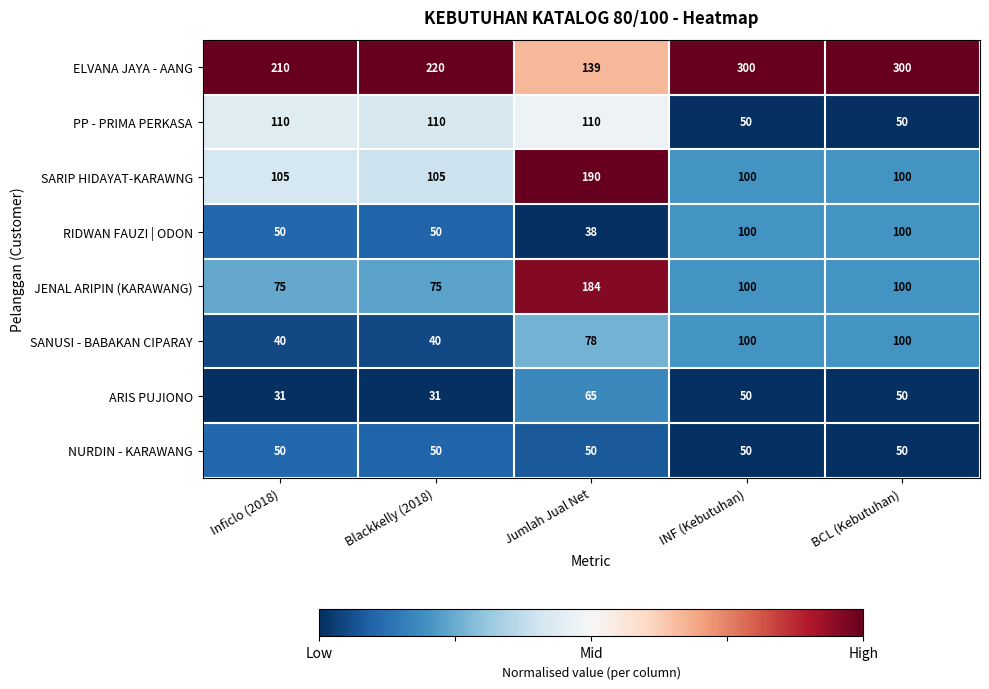

At which category is the sum across all series the highest?

Jumlah Jual Net